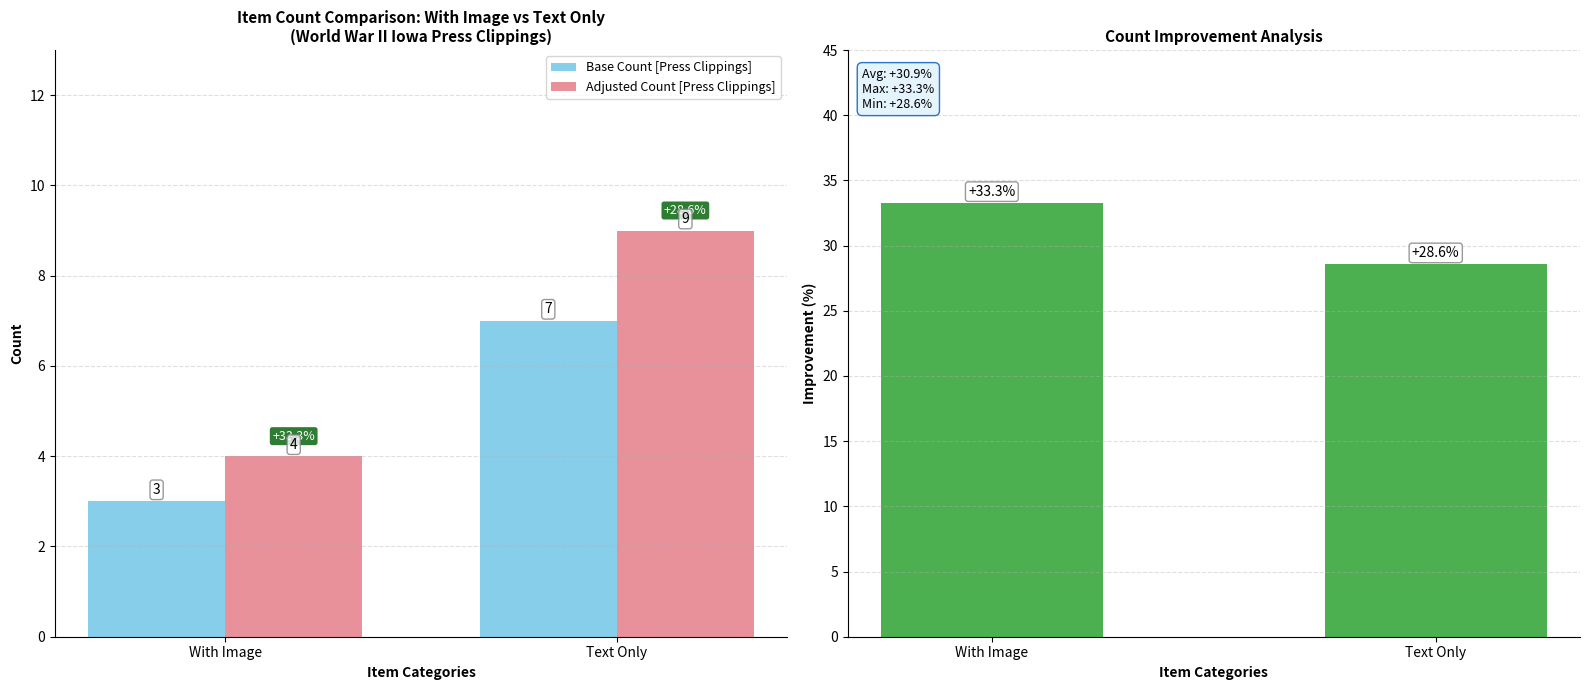

How many distinct data groups are displayed?

3